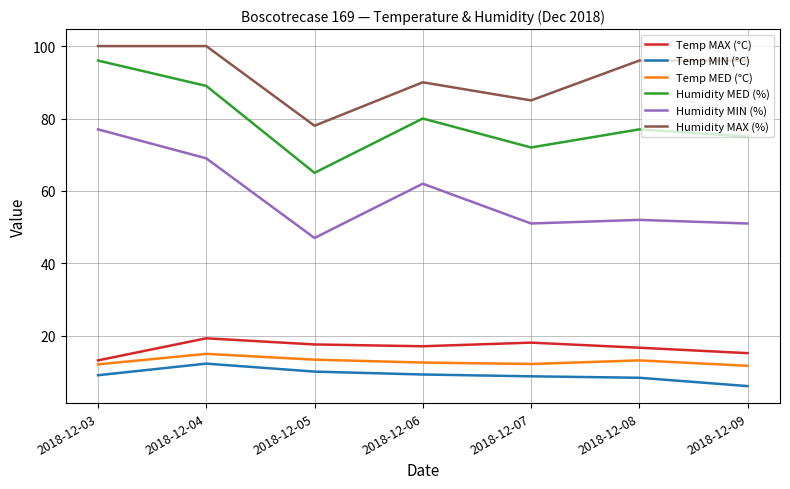

Is this an area chart (filled region under the line)?

No